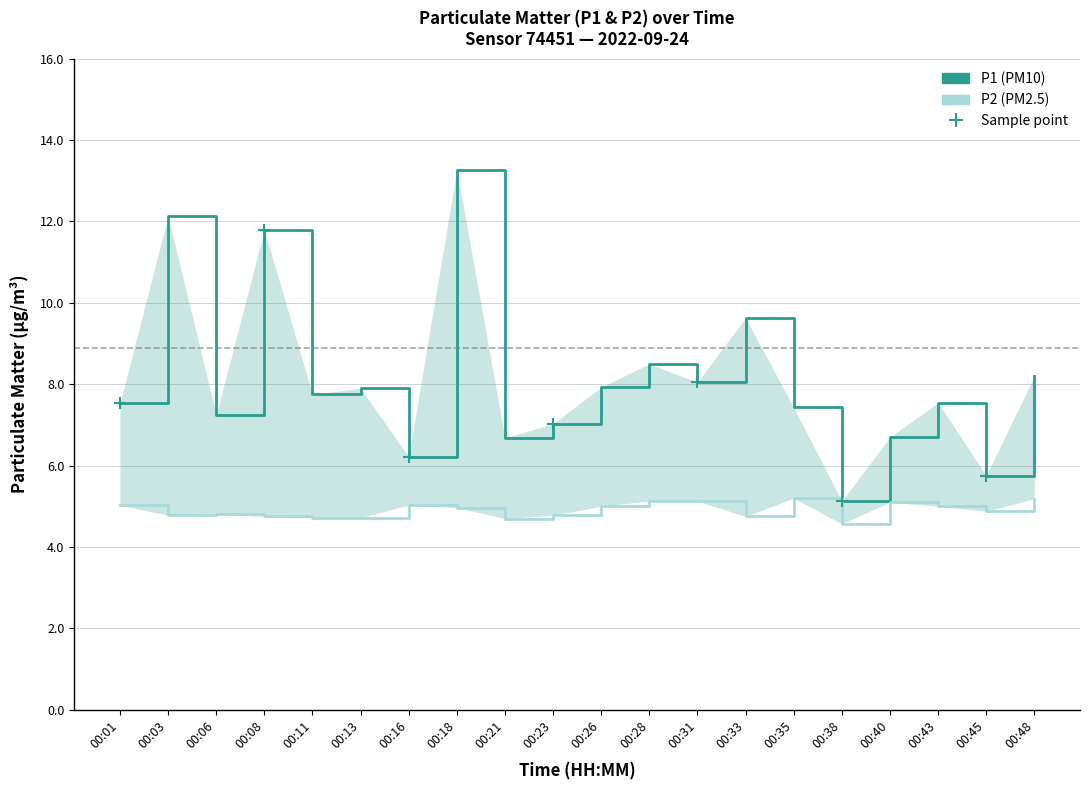

What is the difference between the maximum and minimum values in the P1 series?

8.1